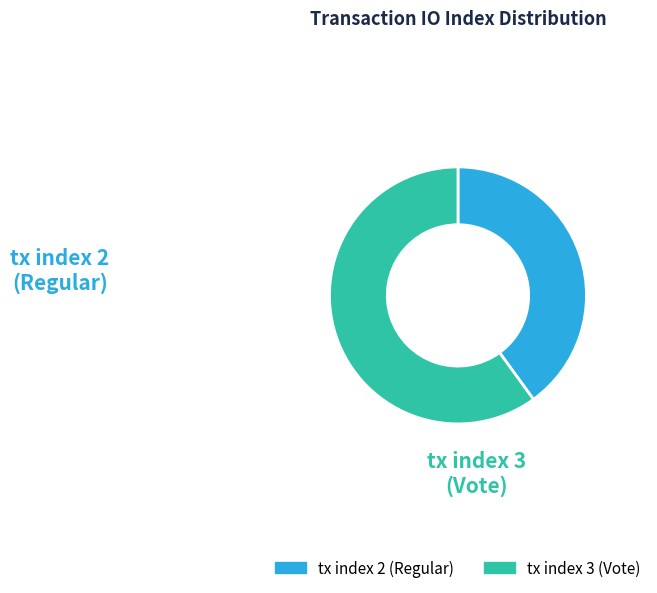

To the nearest percent, what is the average slice percentage?

50%